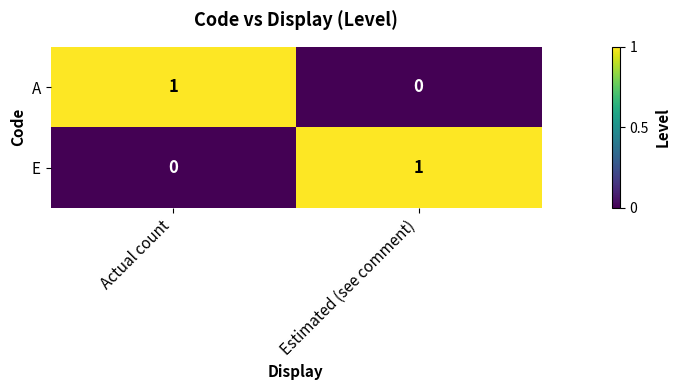

At which label is E closest to 0?

Actual count